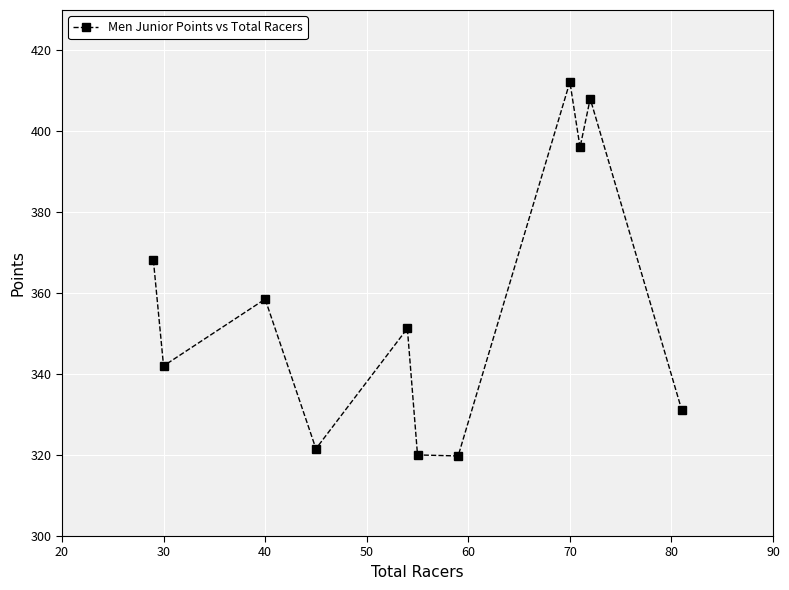

What is the greatest value displayed?

412.2